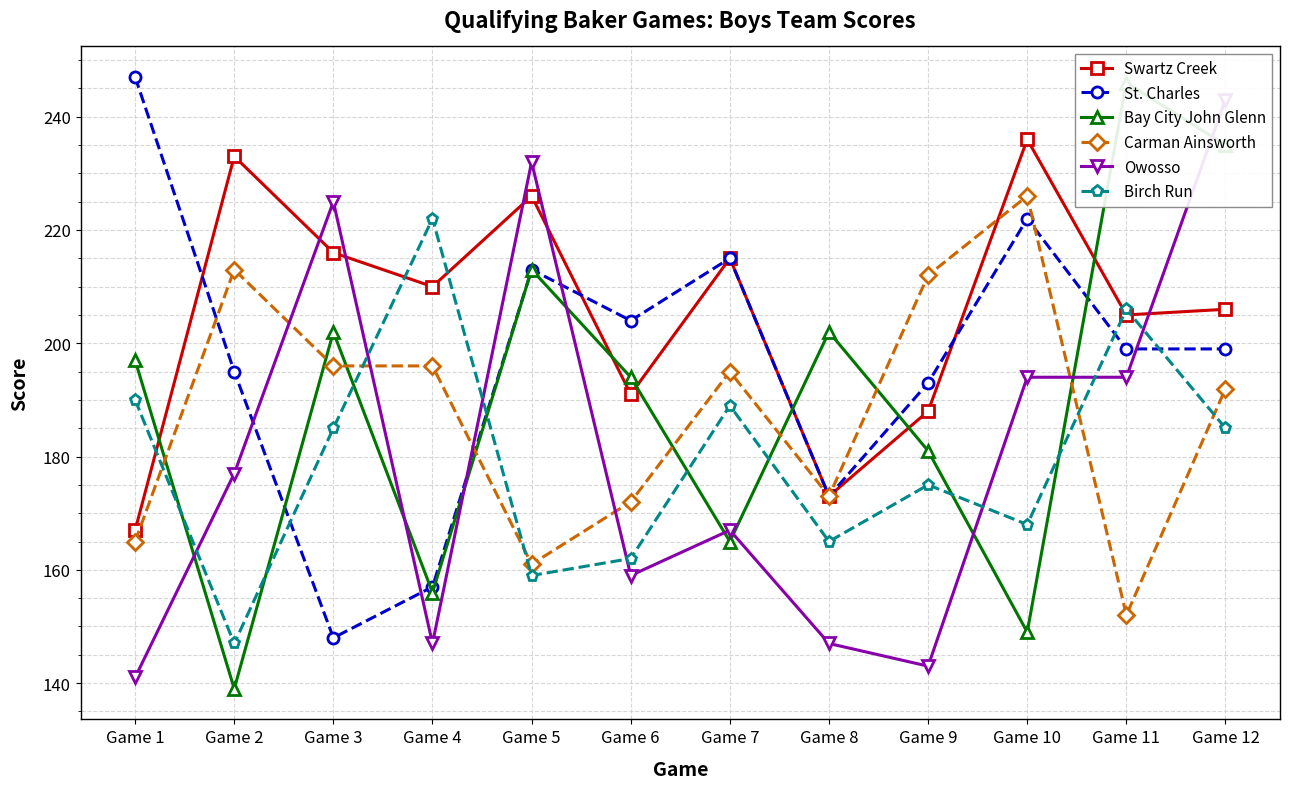

Between Game 5 and Game 7, which is larger?

Game 5